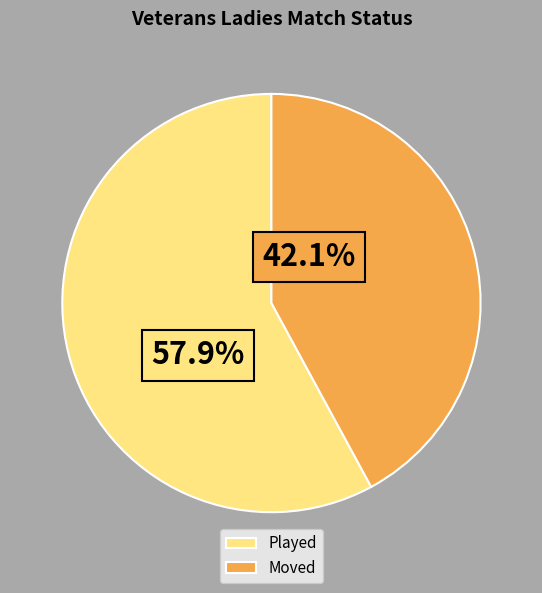

Count the number of slices in the pie.

2